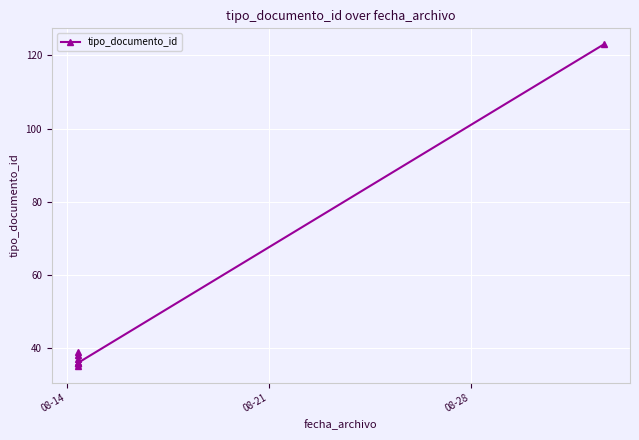

How many lines are shown in the chart?

1